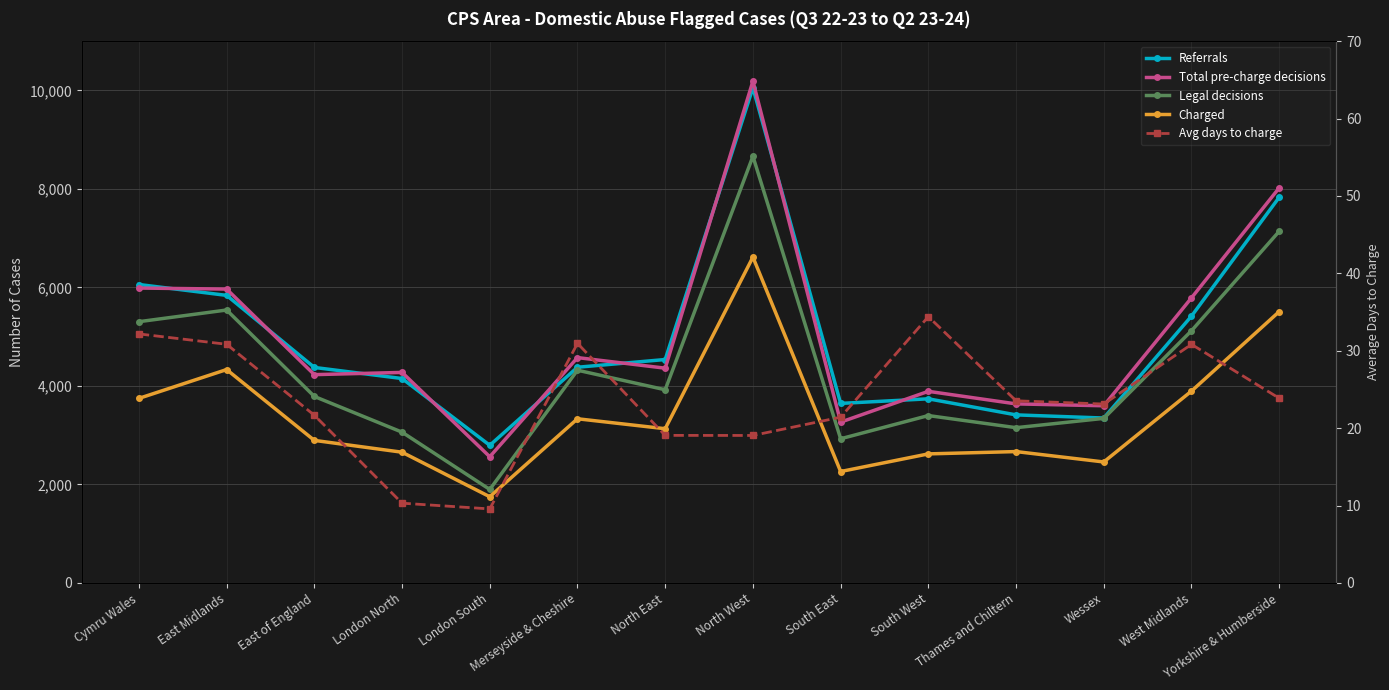

Is it true that Referrals equals 6060.0 at Cymru Wales?

True